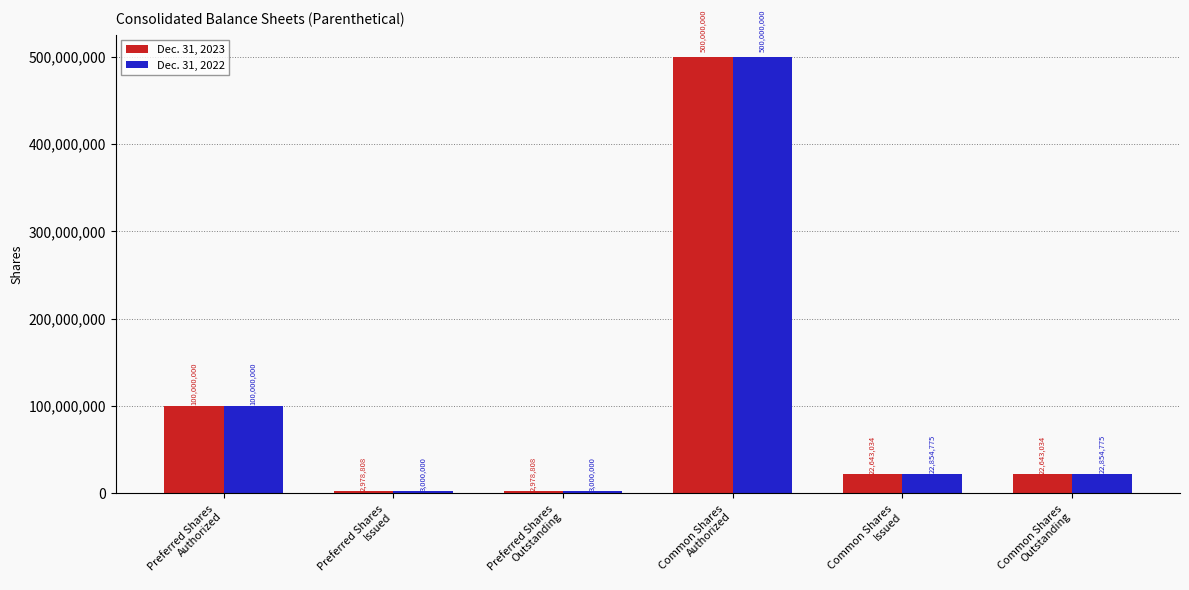

Reading right to left, extract all data points from this chart.

Dec. 31, 2023: Common Shares
Outstanding=22643034	Common Shares
Issued=22643034	Common Shares
Authorized=500000000	Preferred Shares
Outstanding=2978808	Preferred Shares
Issued=2978808	Preferred Shares
Authorized=100000000
Dec. 31, 2022: Common Shares
Outstanding=22854775	Common Shares
Issued=22854775	Common Shares
Authorized=500000000	Preferred Shares
Outstanding=3000000	Preferred Shares
Issued=3000000	Preferred Shares
Authorized=100000000